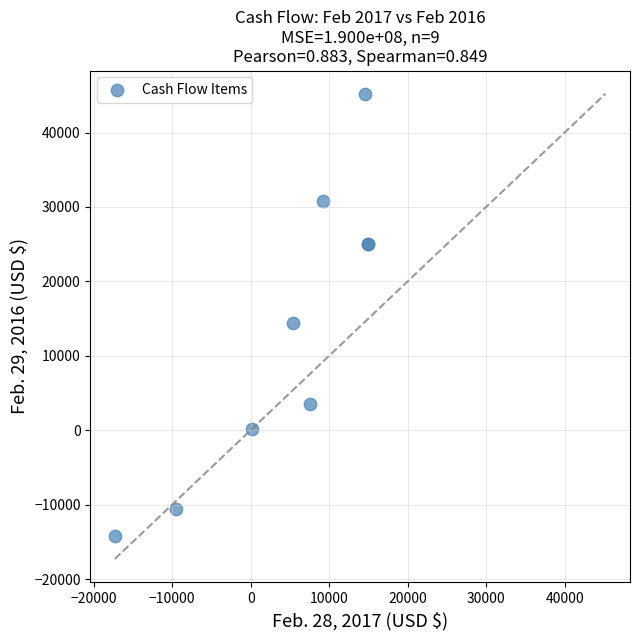

What Y value in the scatter plot is closest to 15484?

14430